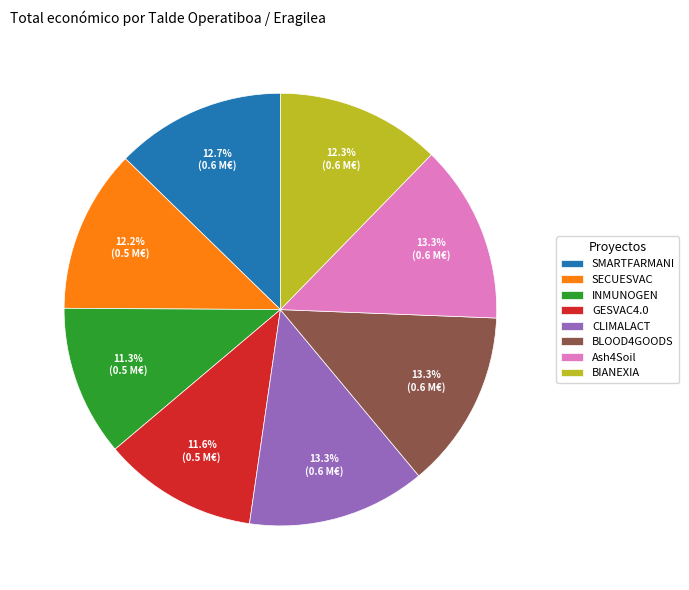

Is it true that SMARTFARMANI is 13% of the pie?

True